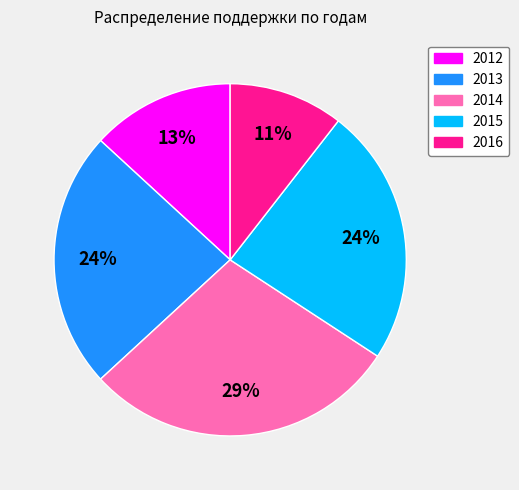

Is the sum of 2016 and 2015 greater than half?

No